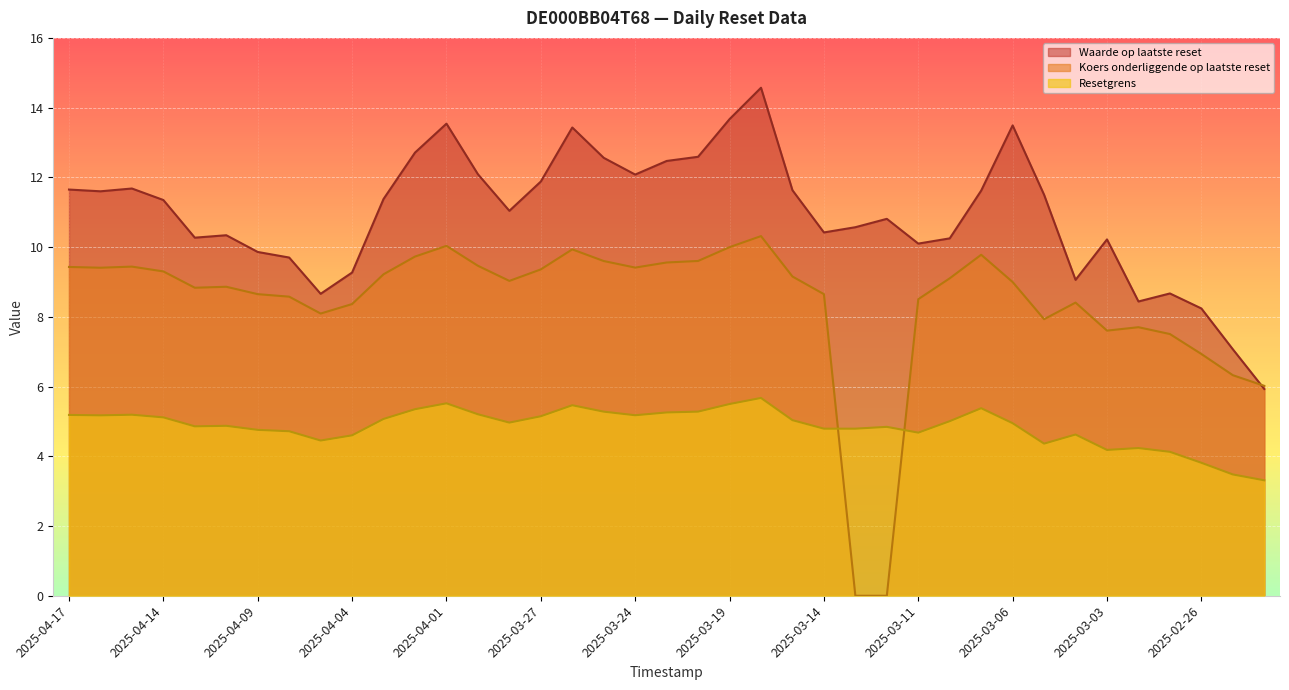

How many values in Koers onderliggende op laatste reset are above zero?

37